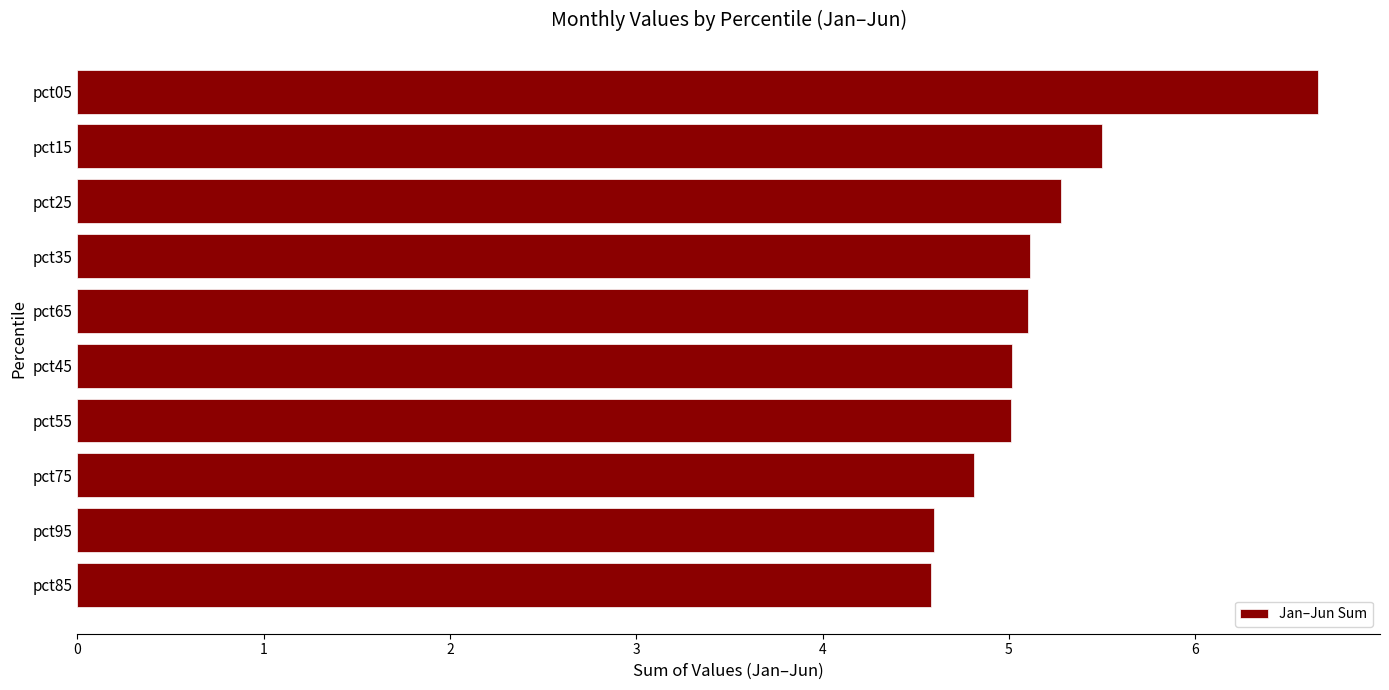

What is the ratio of the value at pct95 to the value at pct15?

0.8